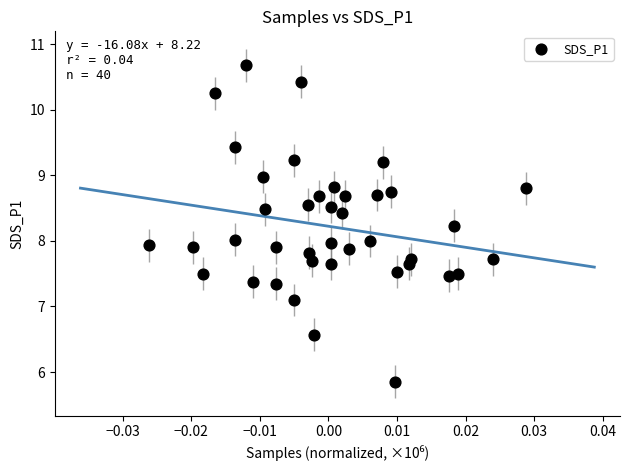

What is the range of Y values (max minus min)?

4.8